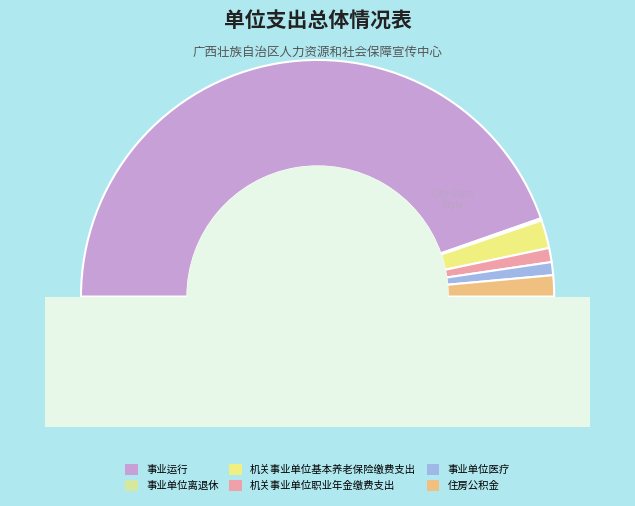

Which slice is the largest?

事业运行